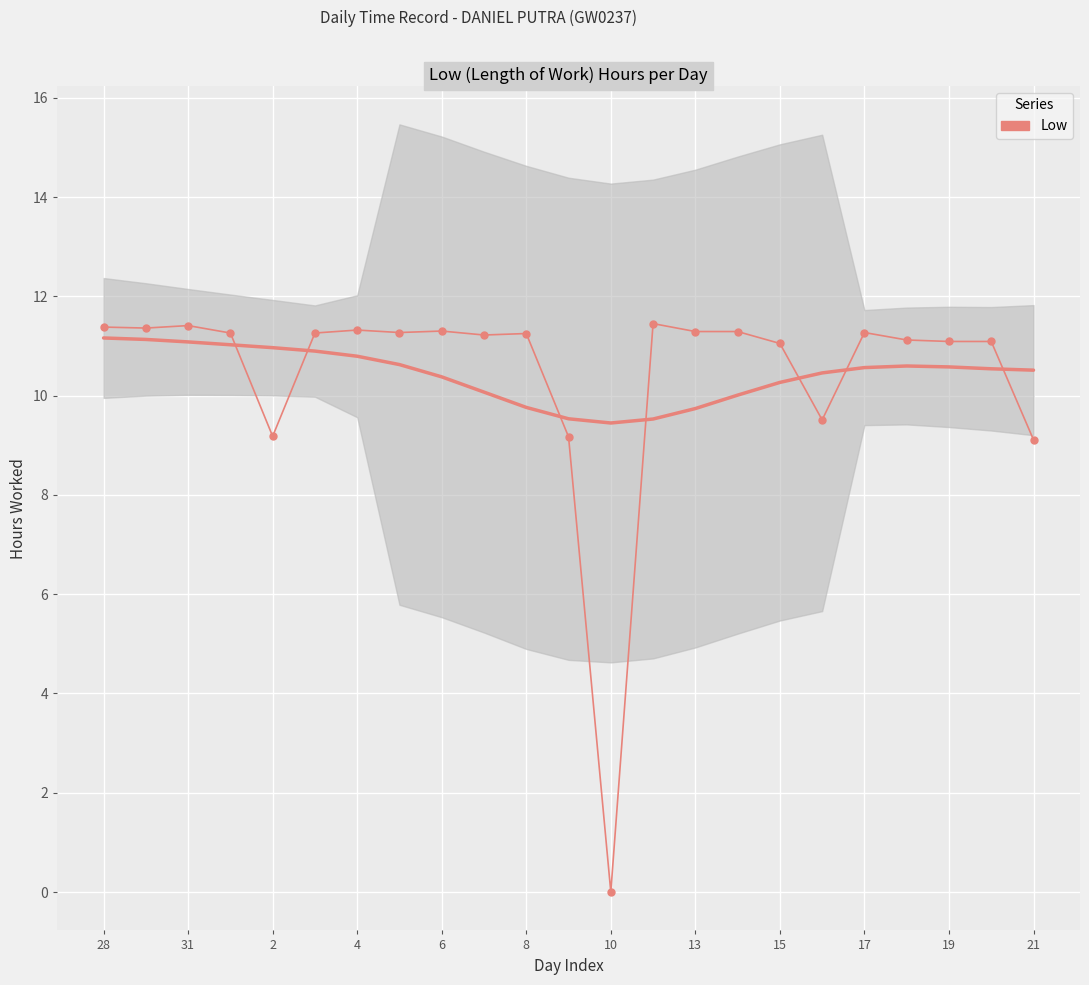

How many lines are shown in the chart?

1